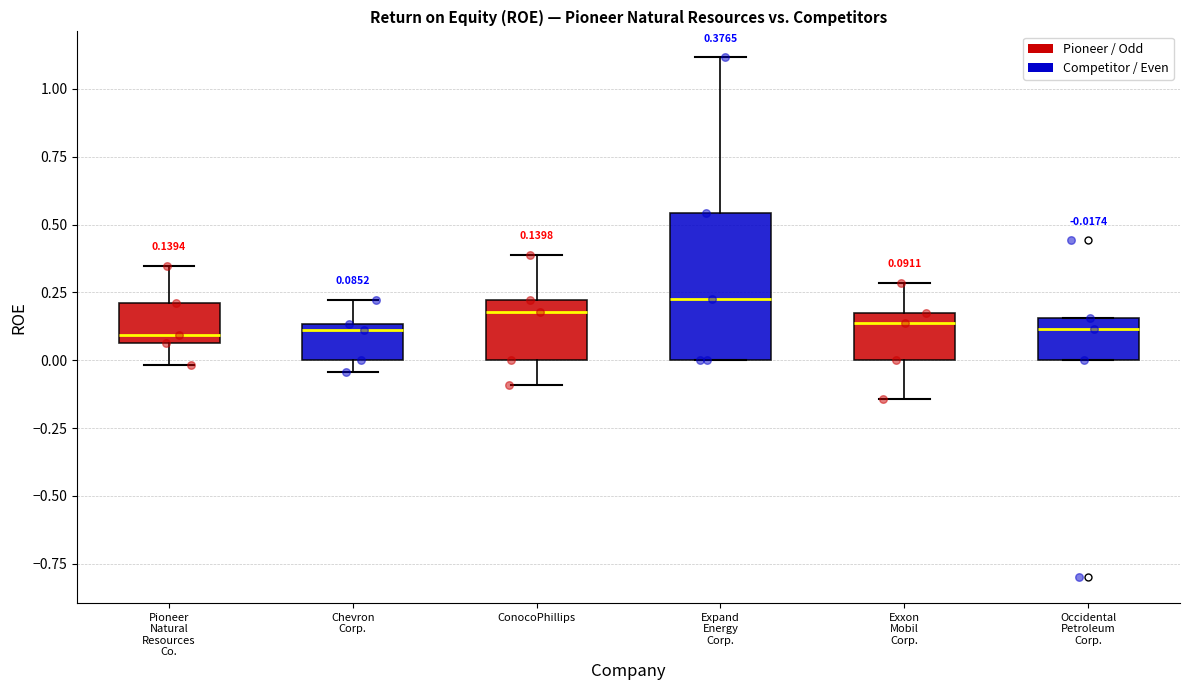

Which box is the tallest, from its lower edge to its upper edge?

Expand Energy Corp.